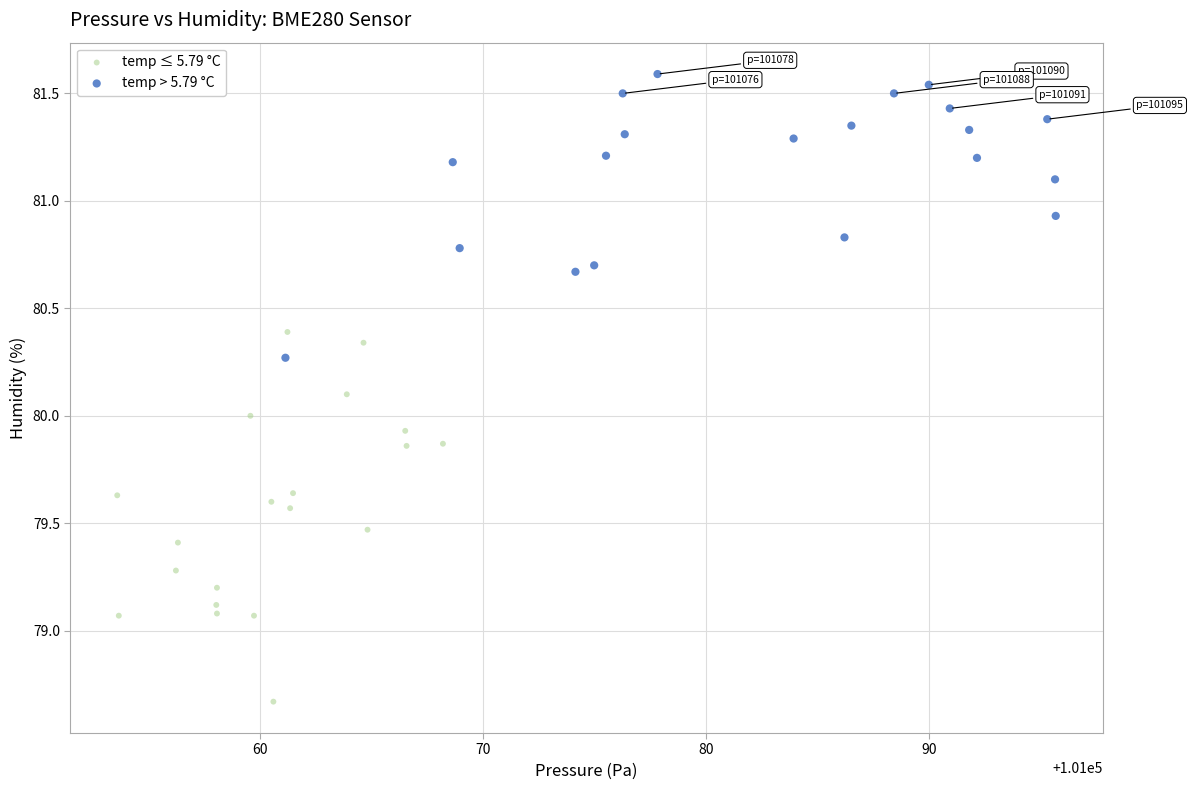

Which series reaches the maximum Y coordinate?

temp > 5.79 °C